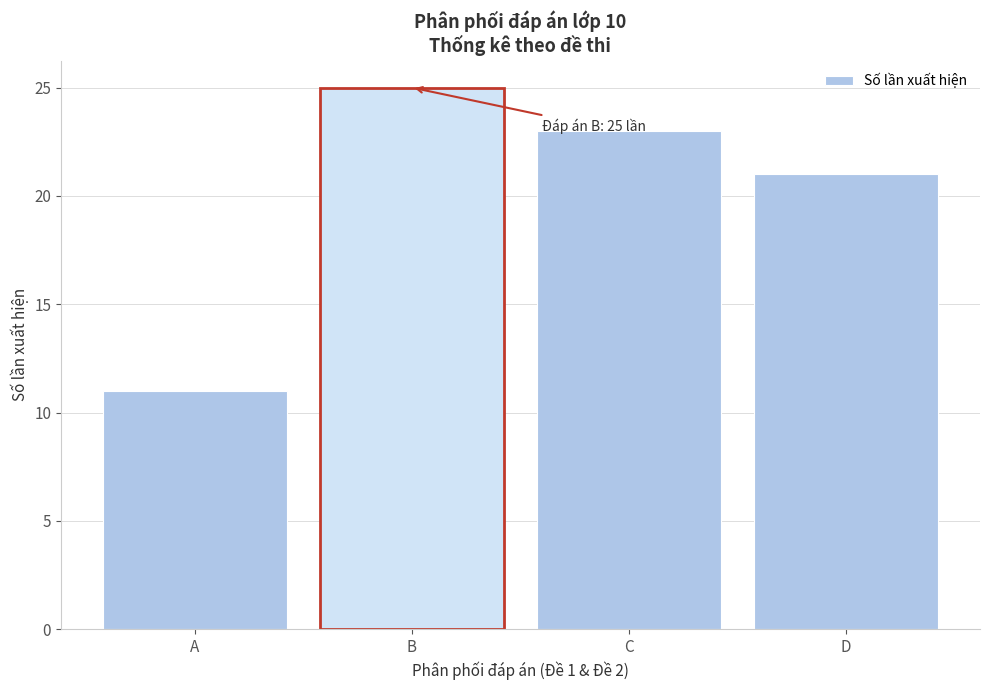

Reading left to right, transcribe all the data shown in this chart.

11	25	23	21